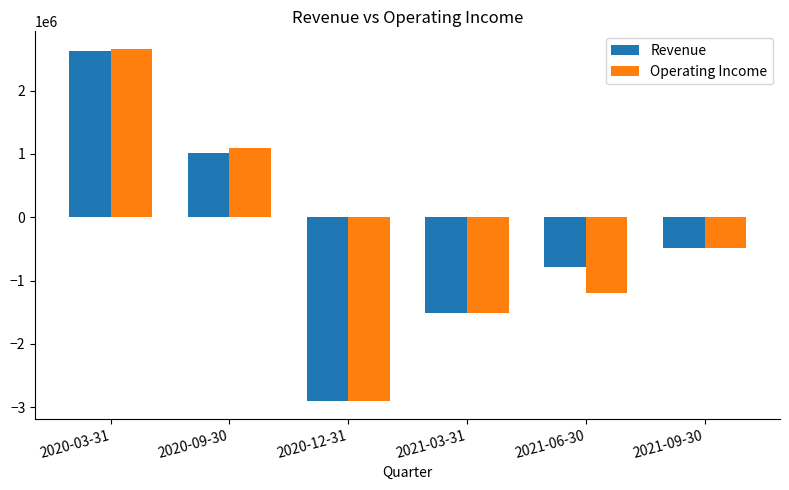

Which series has the largest range (max minus min)?

Operating Income